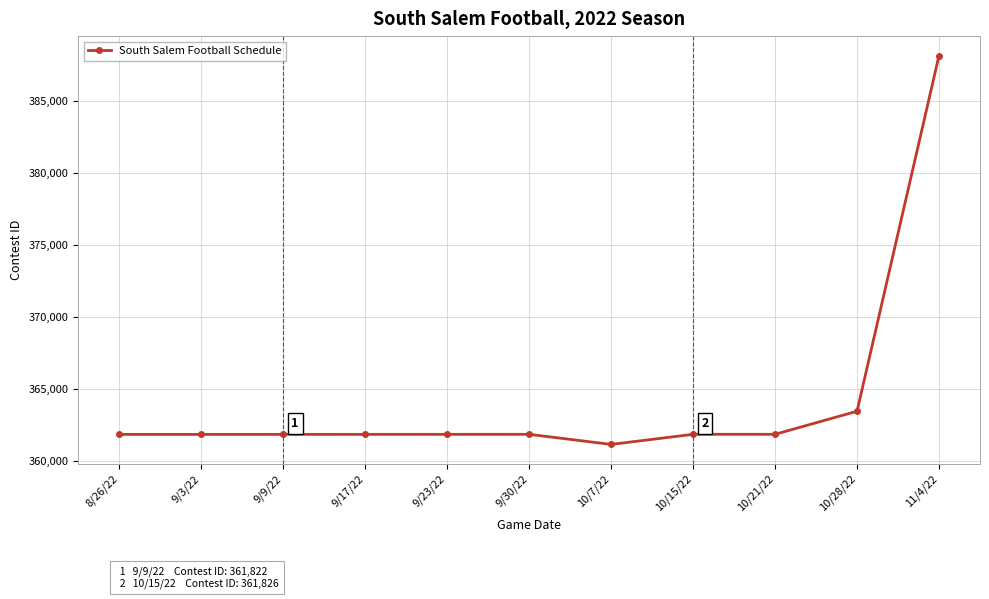

Where is the data nearest to the value 374657?

10/28/22